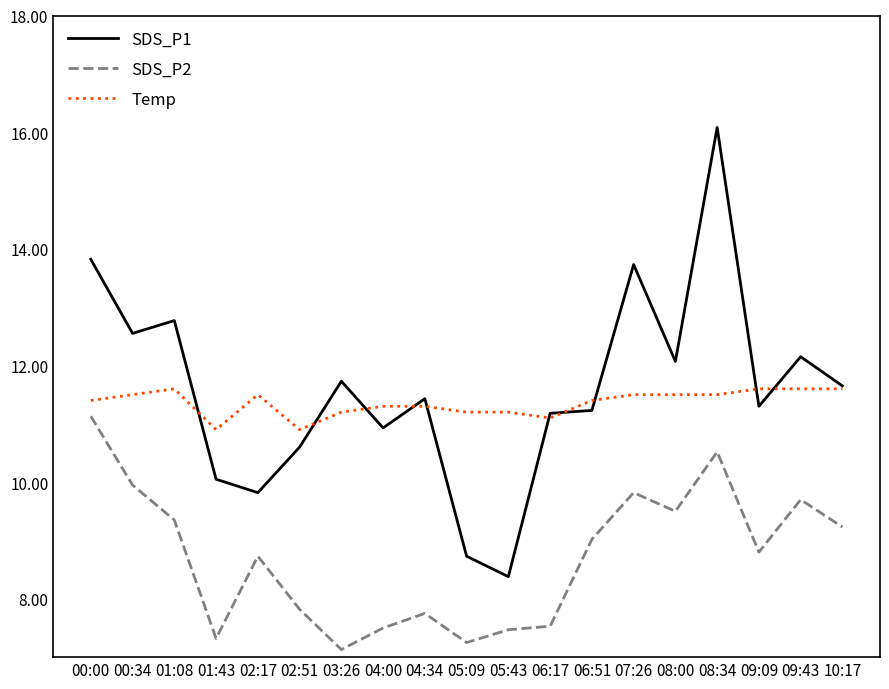

Rank the series by their maximum value, from highest to lowest.

SDS_P1, Temp, SDS_P2